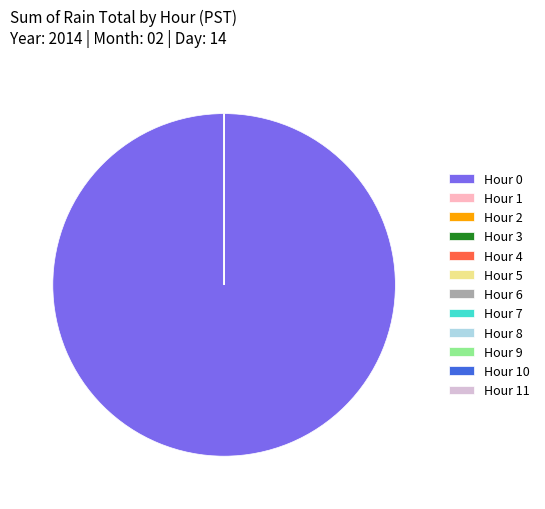

Does Hour 0 (2.79) represent more than half of the total?

Yes